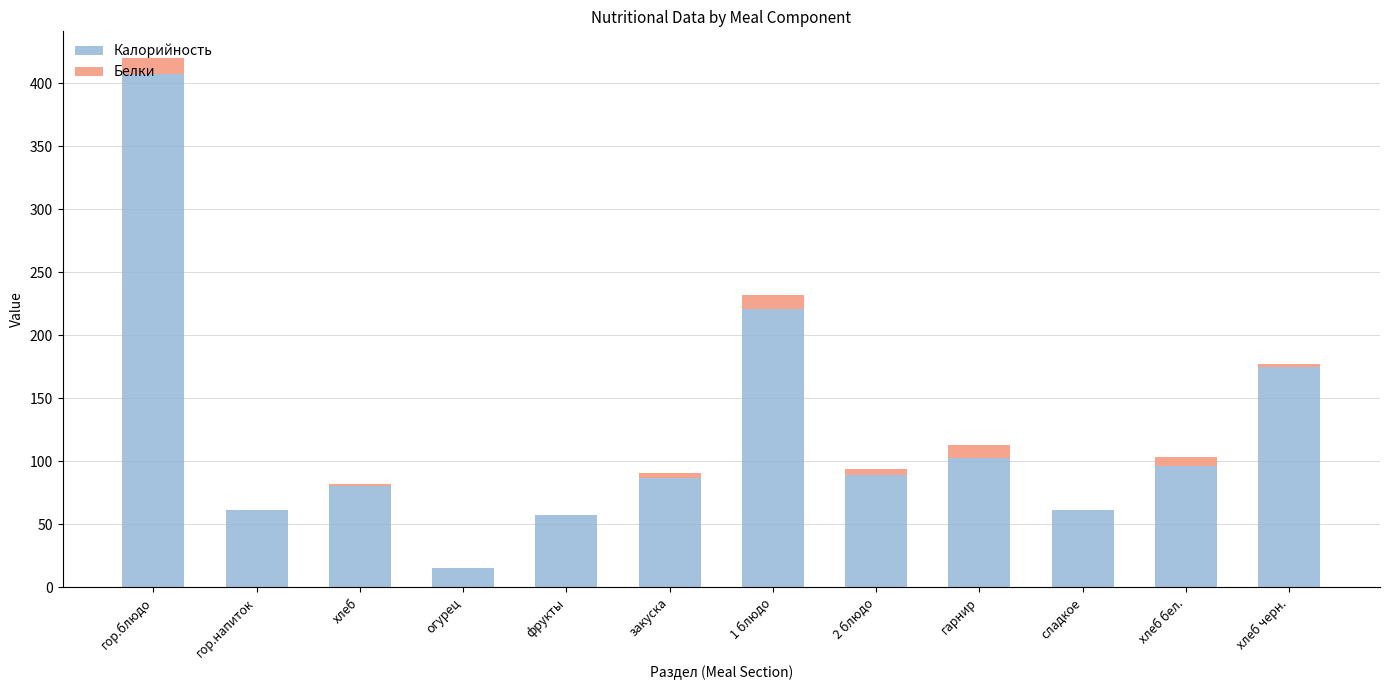

At which label does Калорийность reach its peak?

гор.блюдо